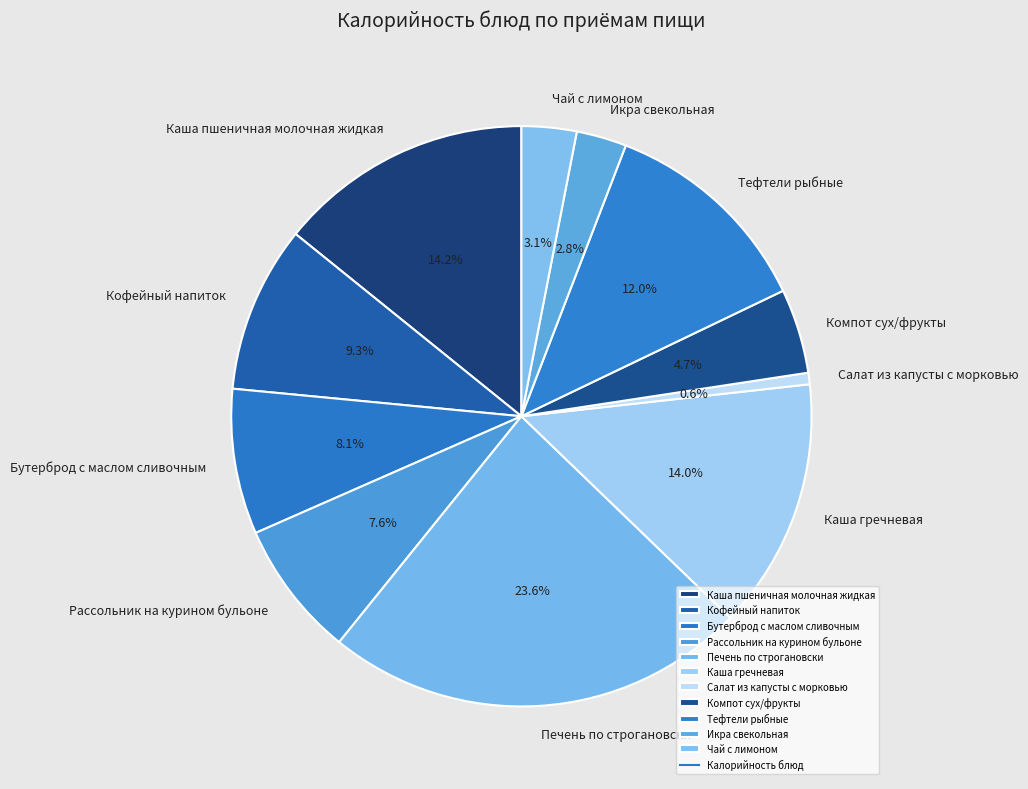

How much of the chart is everything except Салат из капусты с морковью?

99.4%